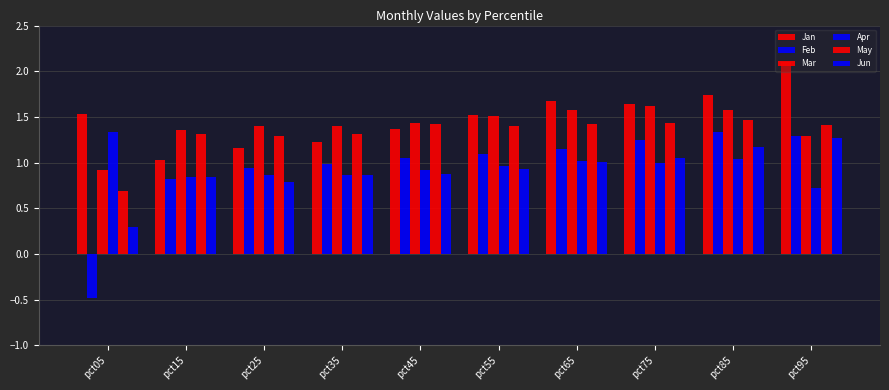

How many bars are there in each group?

6